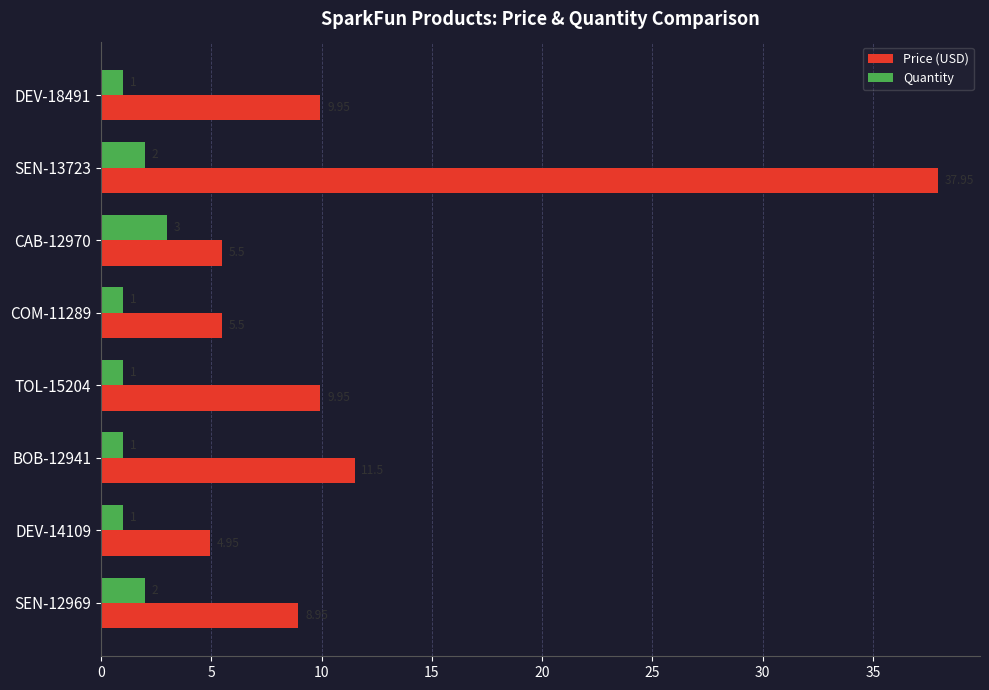

Where is Price (USD) nearest to the value 21?

BOB-12941